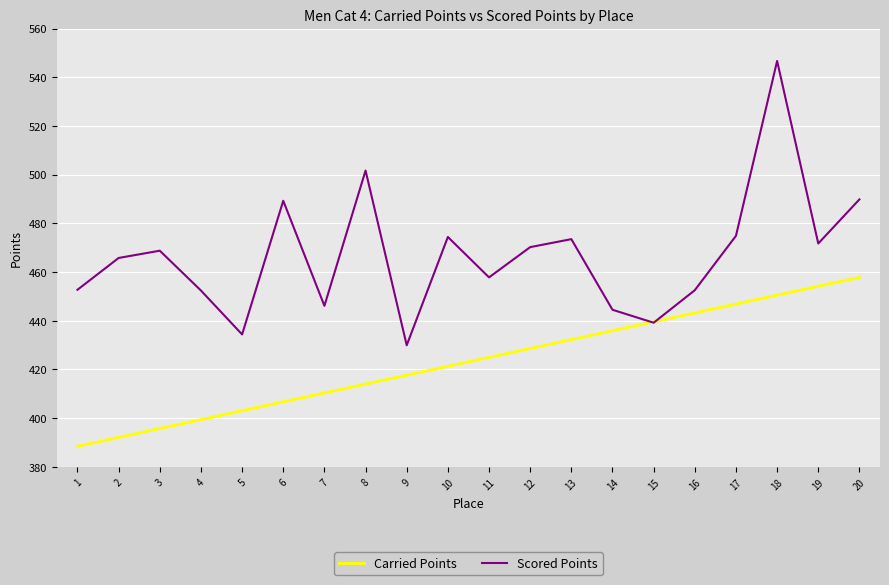

What is the approximate value of Scored Points at 17?

474.9